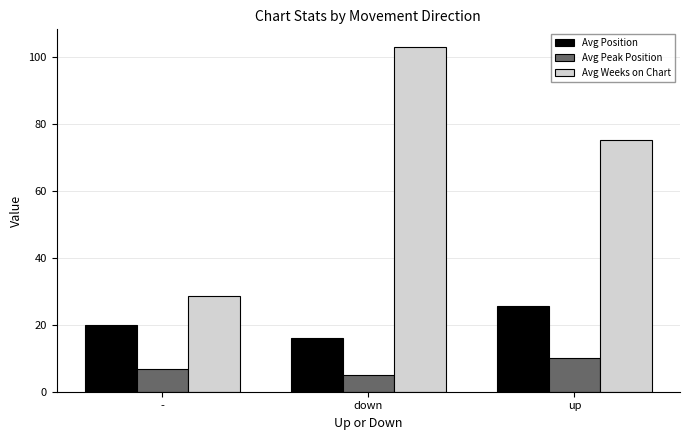

Is the value of Avg Position at up greater than the value of Avg Weeks on Chart at up?

No